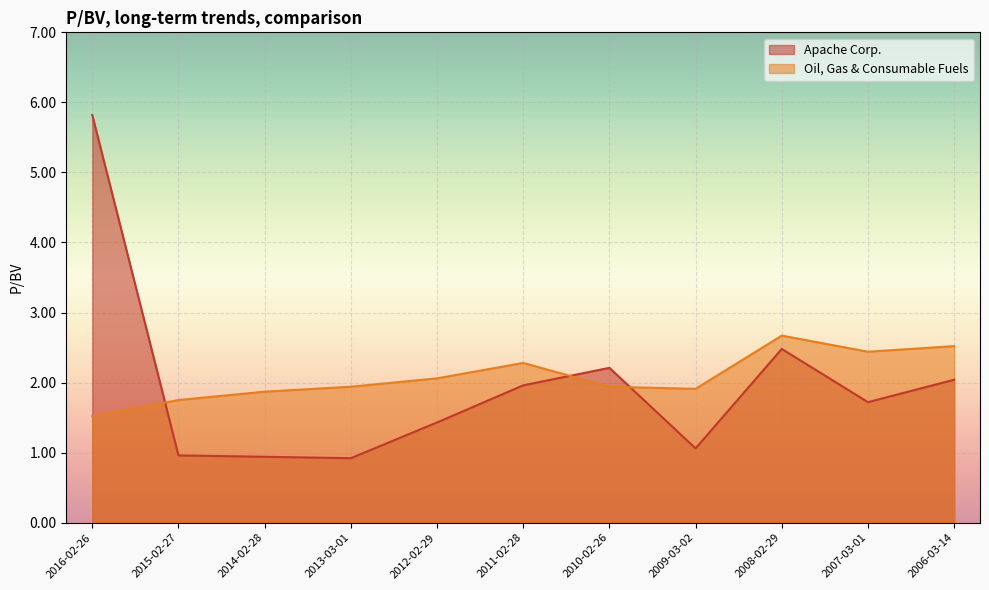

How many intersections are there between Oil, Gas & Consumable Fuels and Apache Corp.?

3